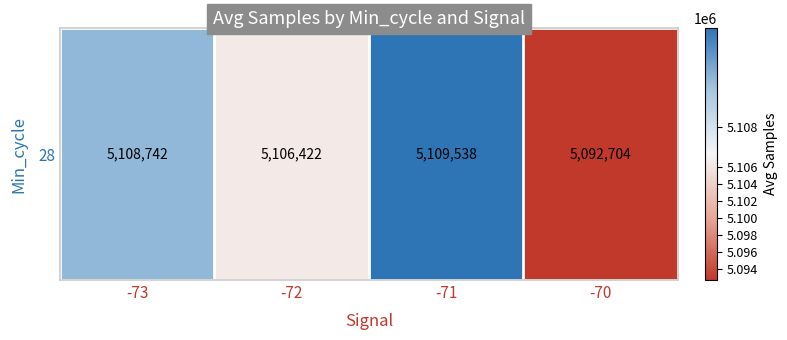

What is the difference between the second highest and second lowest values?

2320